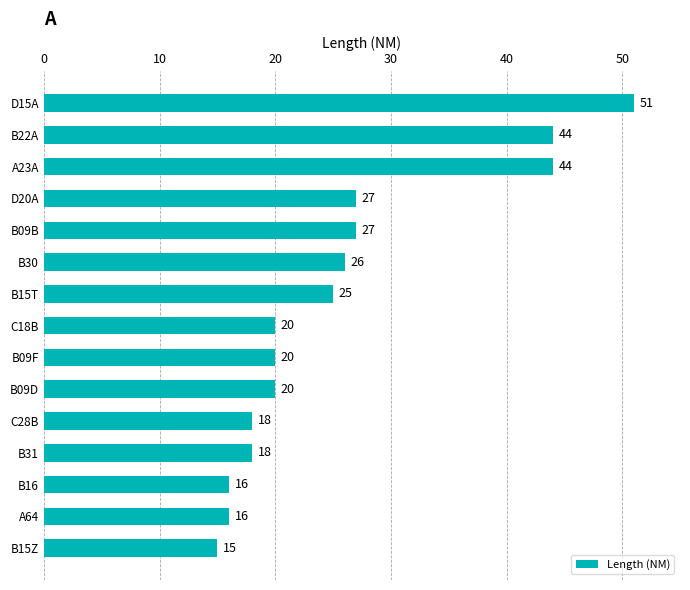

What is the change in value from B15T to A23A?

+19